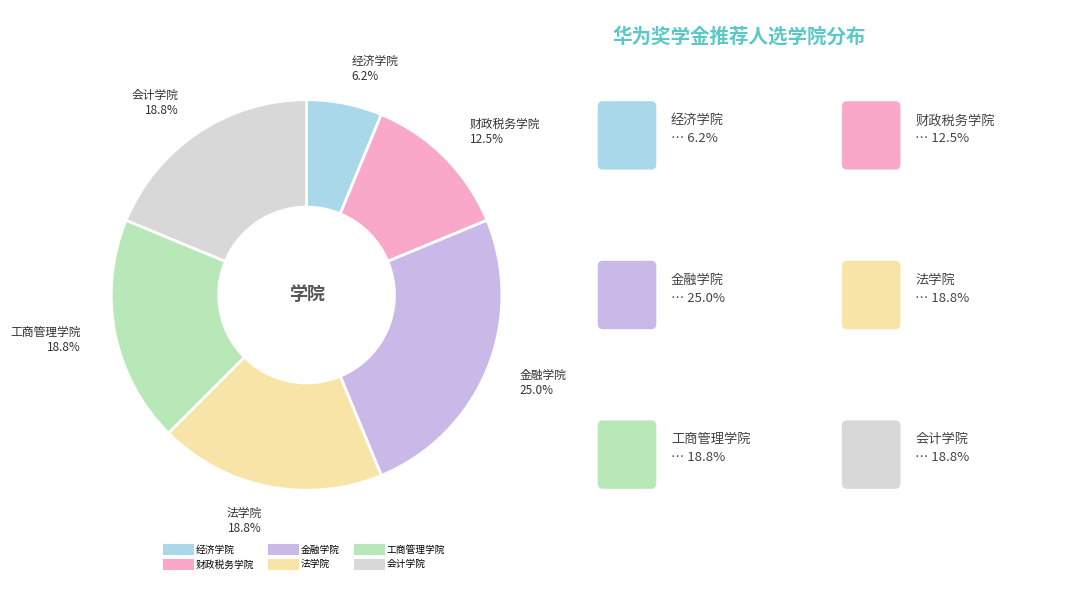

Which category has the biggest portion of the pie?

金融学院